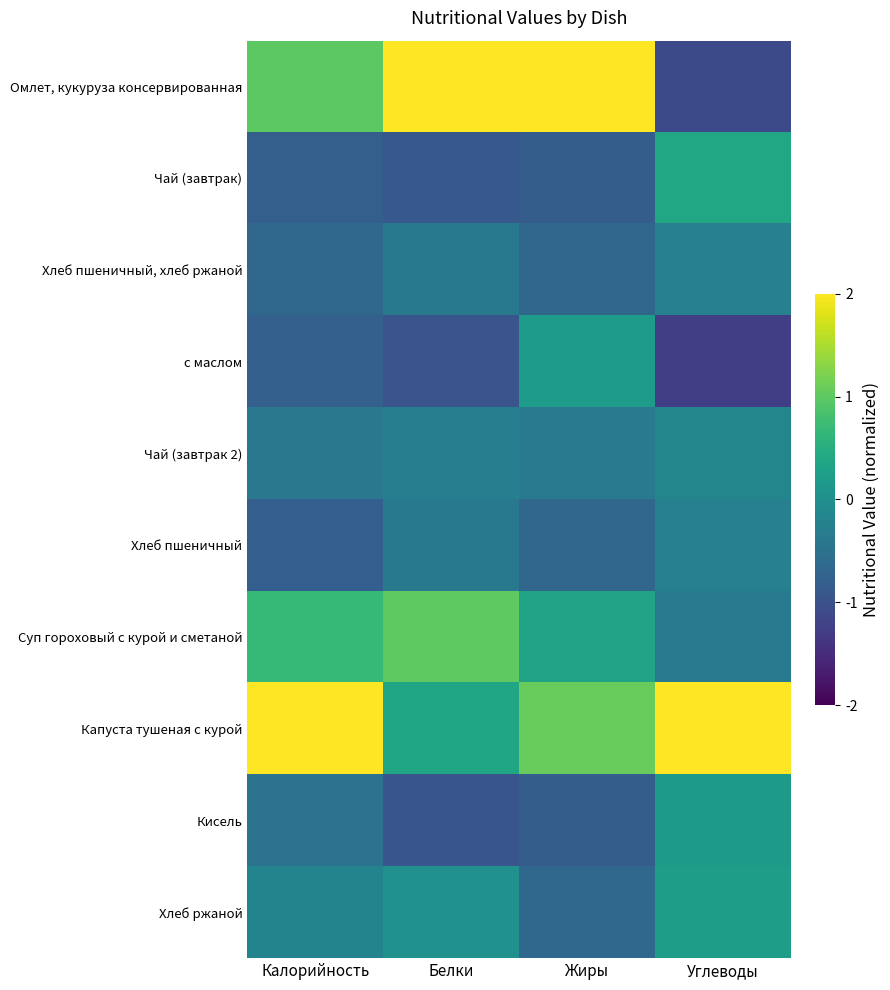

Reading left to right, what are all the values shown in this chart?

Омлет, кукуруза консервированная: Калорийность=1.0	Белки=2.4	Жиры=2.4	Углеводы=-1.1
Чай (завтрак): Калорийность=-0.8	Белки=-0.9	Жиры=-0.8	Углеводы=0.4
Хлеб пшеничный, хлеб ржаной: Калорийность=-0.6	Белки=-0.4	Жиры=-0.7	Углеводы=-0.3
с маслом: Калорийность=-0.8	Белки=-0.9	Жиры=0.2	Углеводы=-1.3
Чай (завтрак 2): Калорийность=-0.4	Белки=-0.3	Жиры=-0.4	Углеводы=-0.2
Хлеб пшеничный: Калорийность=-0.8	Белки=-0.4	Жиры=-0.7	Углеводы=-0.3
Суп гороховый с курой и сметаной: Калорийность=0.7	Белки=1.0	Жиры=0.3	Углеводы=-0.3
Капуста тушеная с курой: Калорийность=2.4	Белки=0.4	Жиры=1.1	Углеводы=2.6
Кисель: Калорийность=-0.5	Белки=-0.9	Жиры=-0.8	Углеводы=0.2
Хлеб ржаной: Калорийность=-0.2	Белки=0.0	Жиры=-0.7	Углеводы=0.2